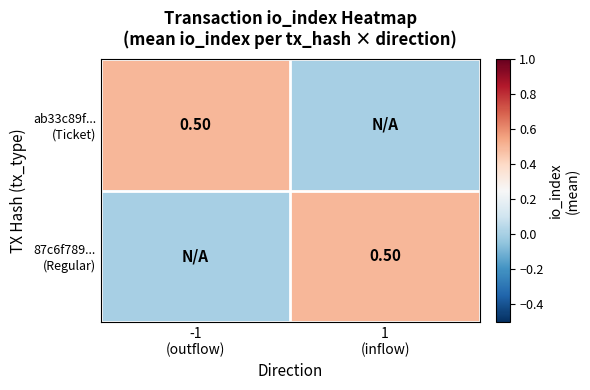

How many values in the 87c6f789... (Regular) series exceed 0?

1